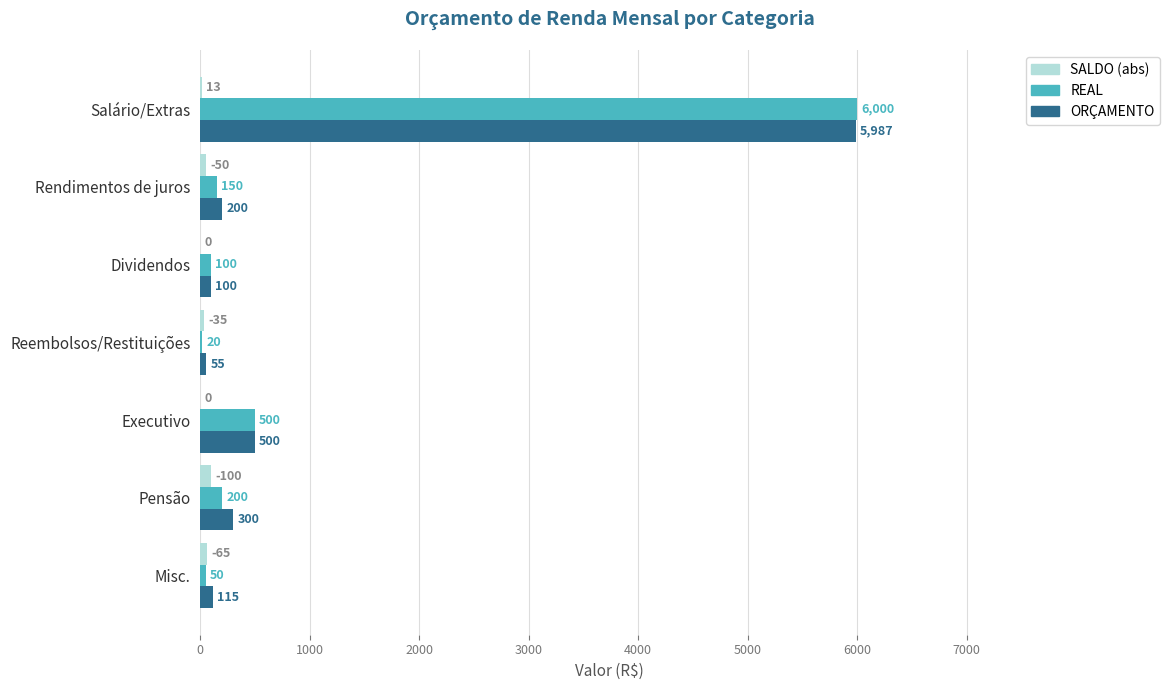

What is the highest value of the ORÇAMENTO series?

5987